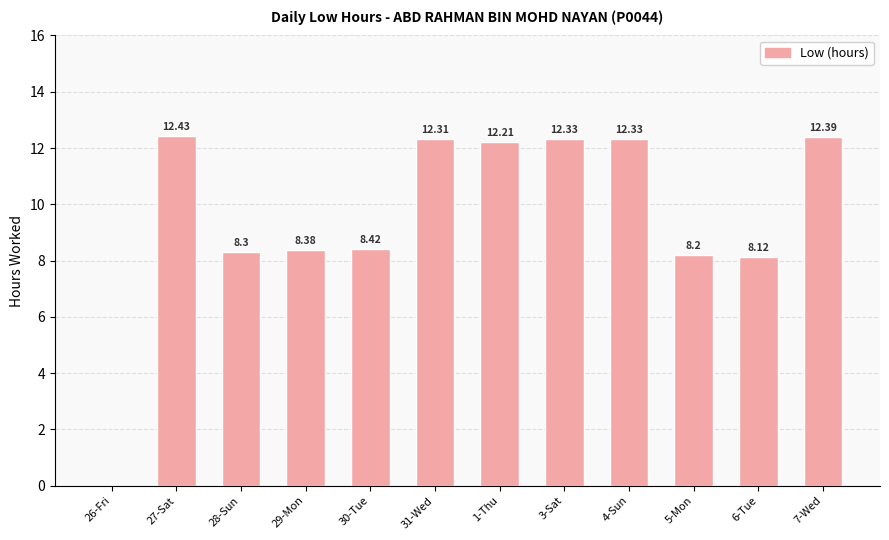

Is it true that the value at 31-Wed is 6.3?

False